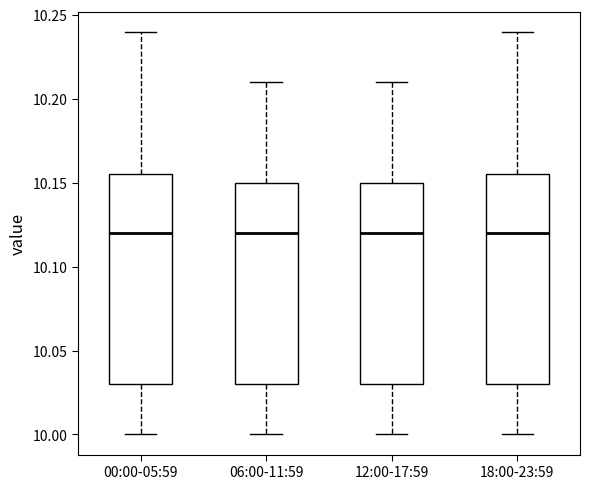

Reading left to right, read every box against the y-axis: the position of its median line, the range the box covers, and the ends of its whiskers. The values are not printed on the chart, so give them approximately, as read against the axis.

00:00-05:59: median 10.120, box 10.030 to 10.155, whiskers 10.000 to 10.240
06:00-11:59: median 10.120, box 10.030 to 10.150, whiskers 10.000 to 10.210
12:00-17:59: median 10.120, box 10.030 to 10.150, whiskers 10.000 to 10.210
18:00-23:59: median 10.120, box 10.030 to 10.155, whiskers 10.000 to 10.240